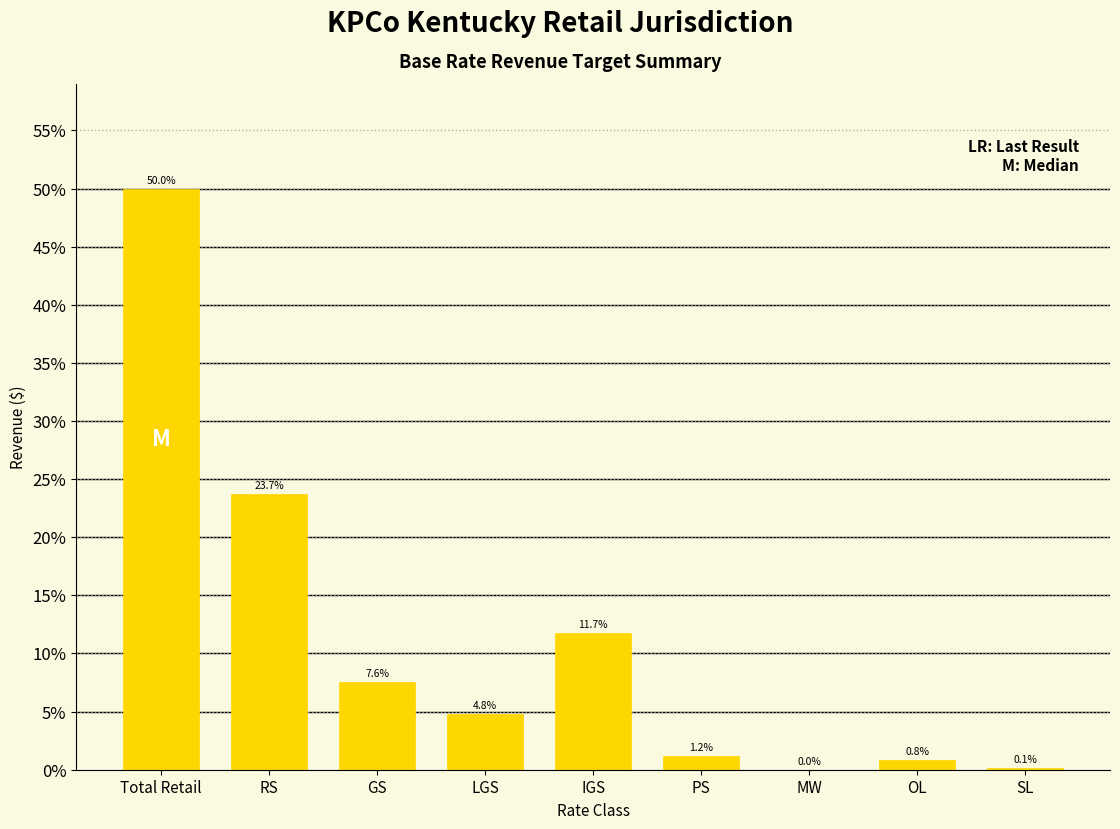

Is it true that the value at OL is 0.8?

True